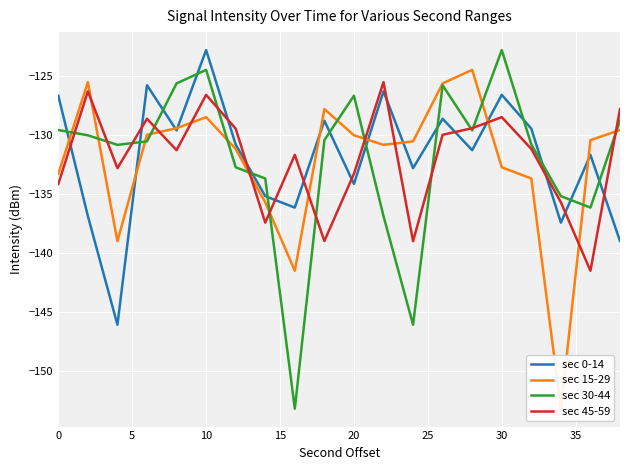

What is the difference between the highest and lowest values at 17?

18.0